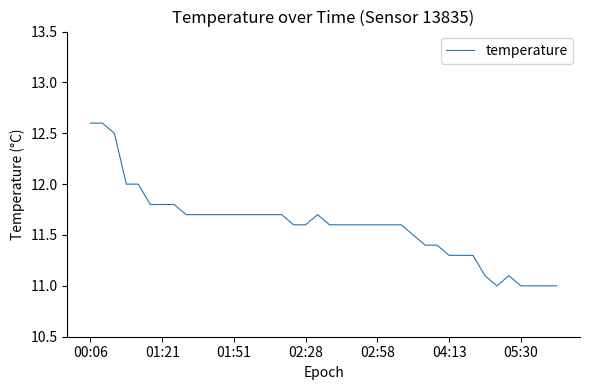

What is the maximum value shown in the chart?

12.6